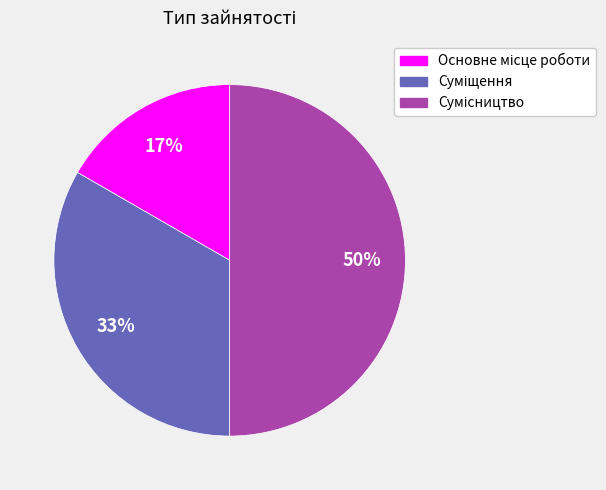

To the nearest percent, what is the average slice percentage?

33%